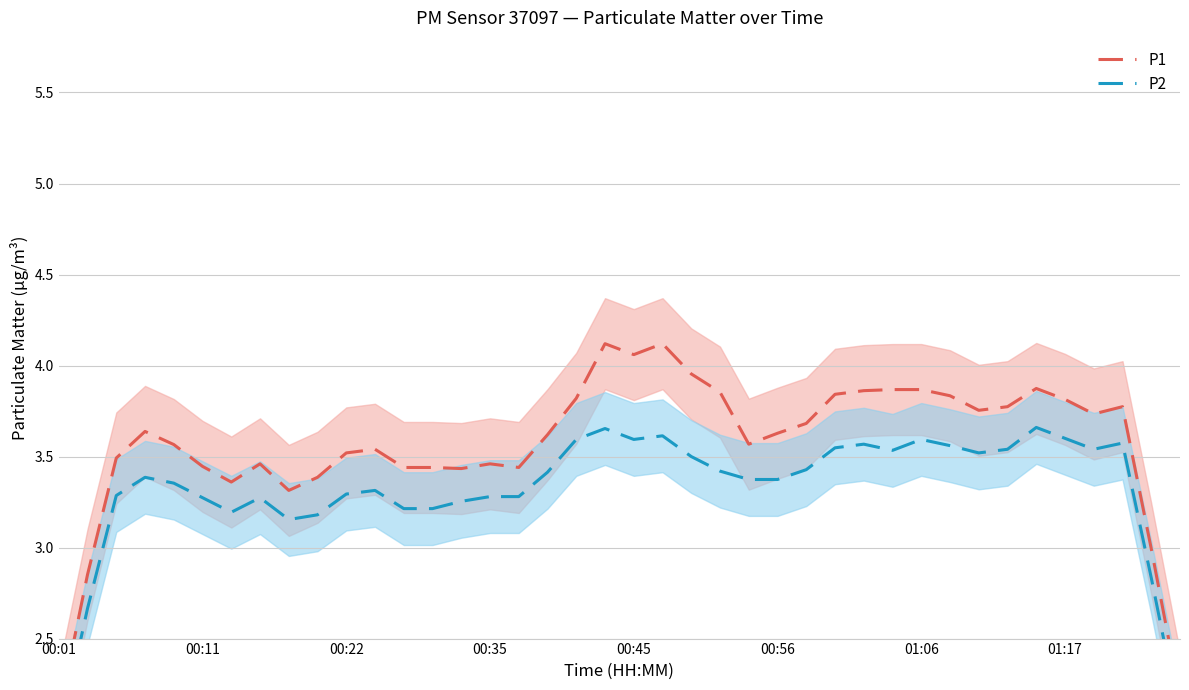

Reading left to right, list all the values displayed in this chart.

P1: 2.1	2.9	3.5	3.6	3.6	3.4	3.4	3.5	3.3	3.4	3.5	3.5	3.4	3.4	3.4	3.5	3.4	3.6	3.8	4.1	4.1	4.1	4.0	3.9	3.6	3.6	3.7	3.8	3.9	3.9	3.9	3.8	3.8	3.8	3.9	3.8	3.7	3.8	3.0	2.2
P2: 1.9	2.7	3.3	3.4	3.4	3.3	3.2	3.3	3.2	3.2	3.3	3.3	3.2	3.2	3.3	3.3	3.3	3.4	3.6	3.7	3.6	3.6	3.5	3.4	3.4	3.4	3.4	3.5	3.6	3.5	3.6	3.6	3.5	3.5	3.7	3.6	3.5	3.6	2.8	2.1